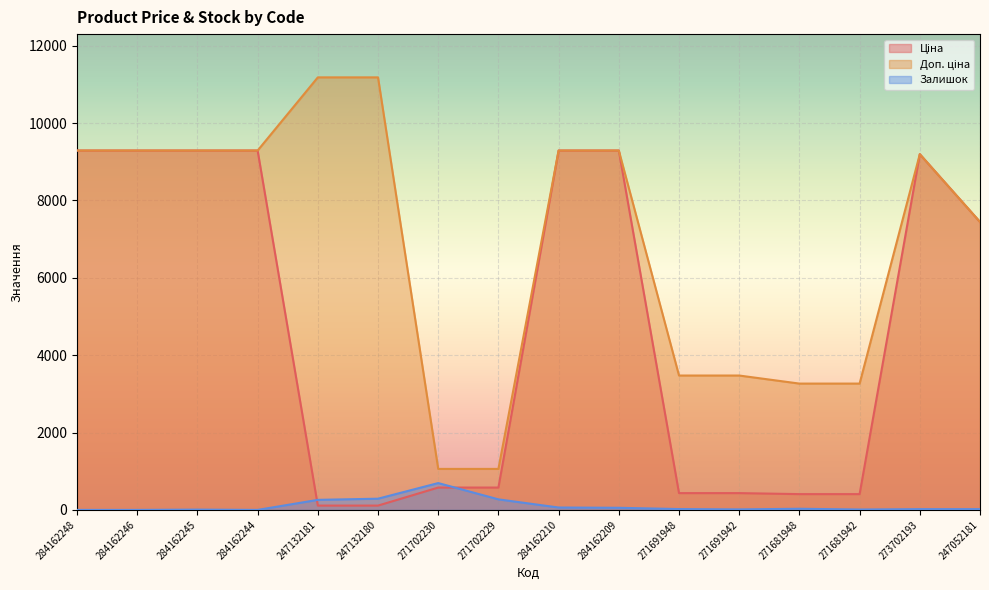

True or false: Доп. ціна has a value of 9196.3 at 273702193.

True